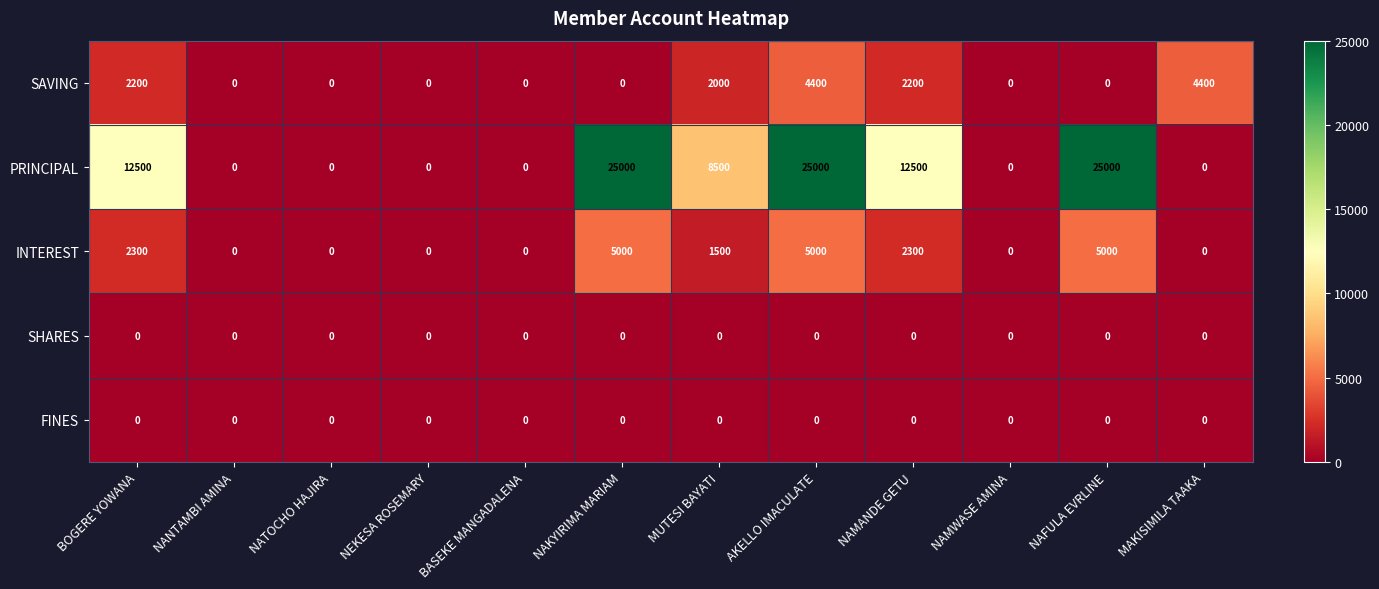

The value of INTEREST at MAKISIMILA TAAKA is 0. True or false?

True